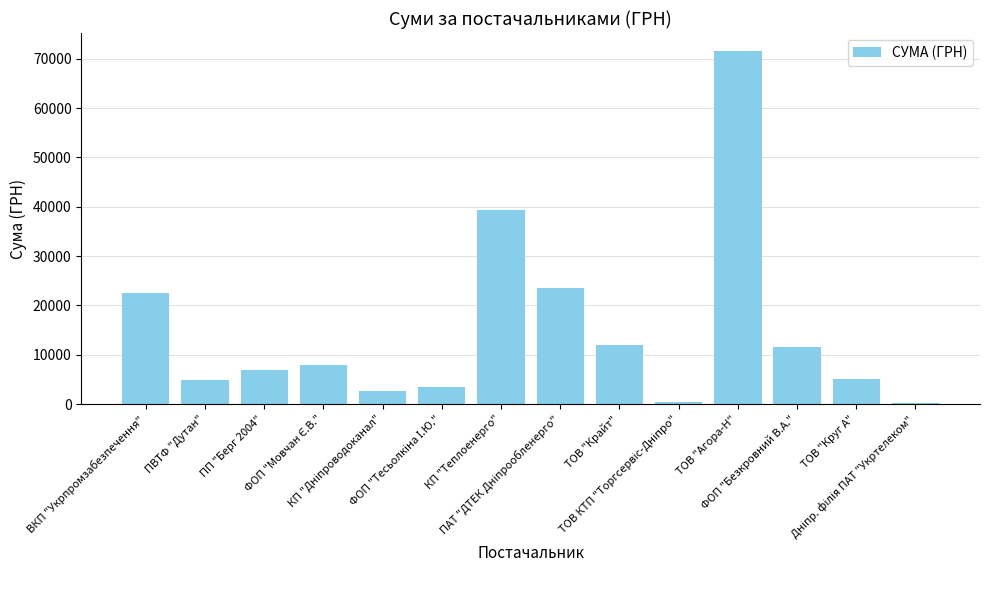

What is the label of the 3rd bar from the right?

ФОП "Безкровний В.А."